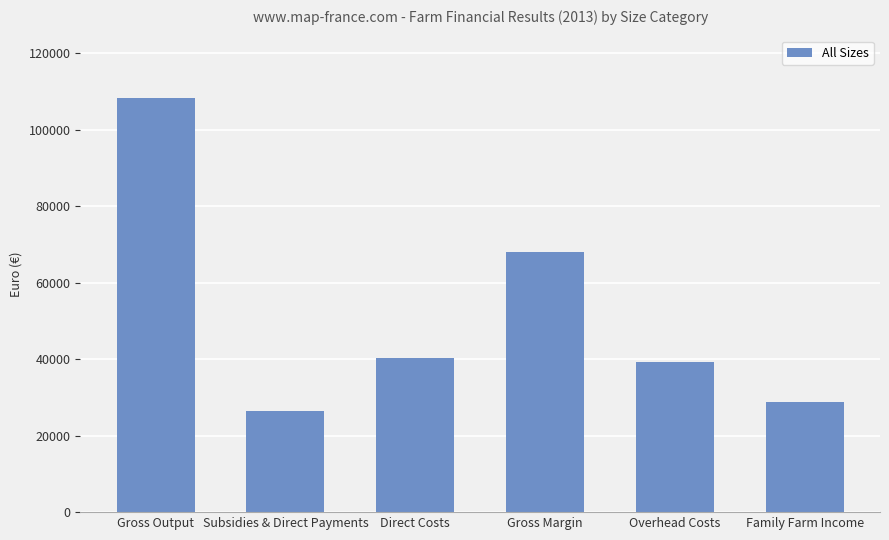

At which label does the data first exceed 40321?

Gross Output